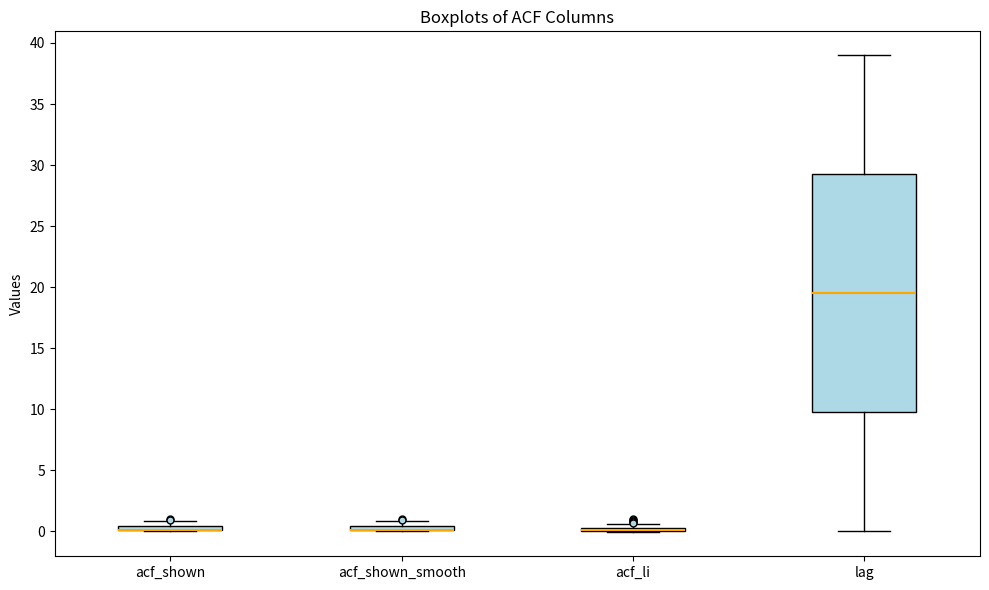

Comparing the boxes themselves (not the whiskers), which one is the tallest?

lag